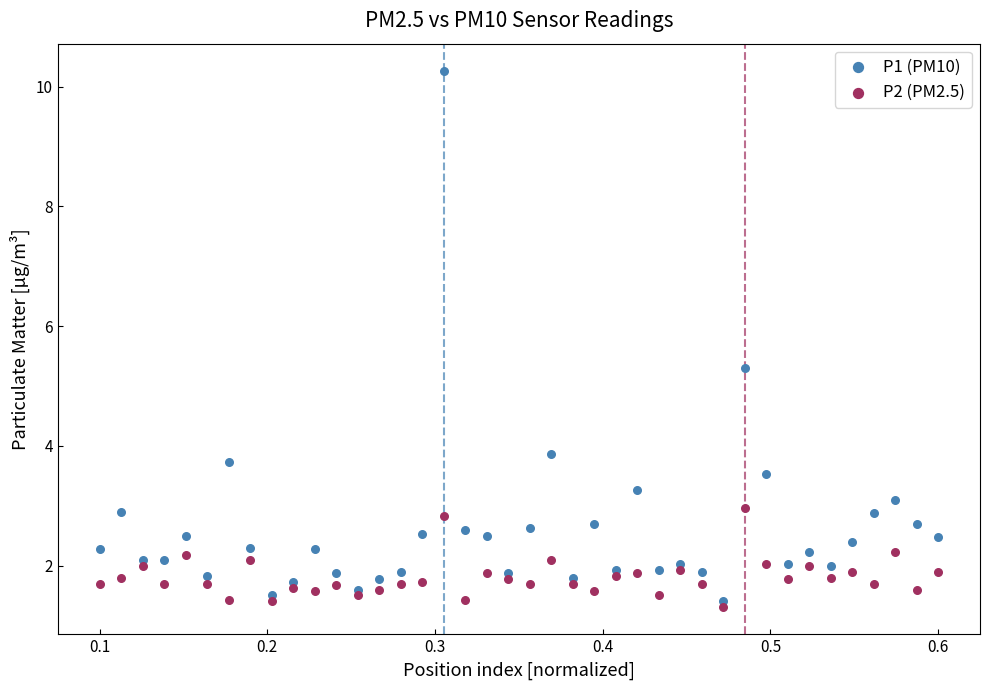

Which series has the widest spread of Y values?

P1 (PM10)